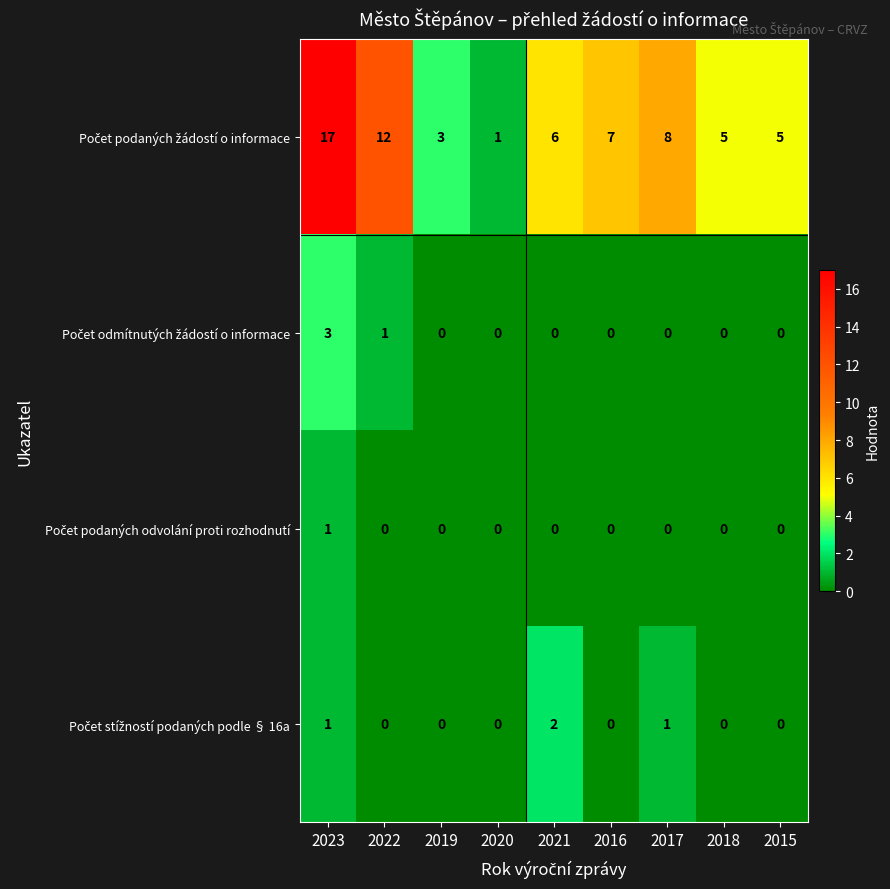

What is the spread (max minus min) of values at 2019?

3